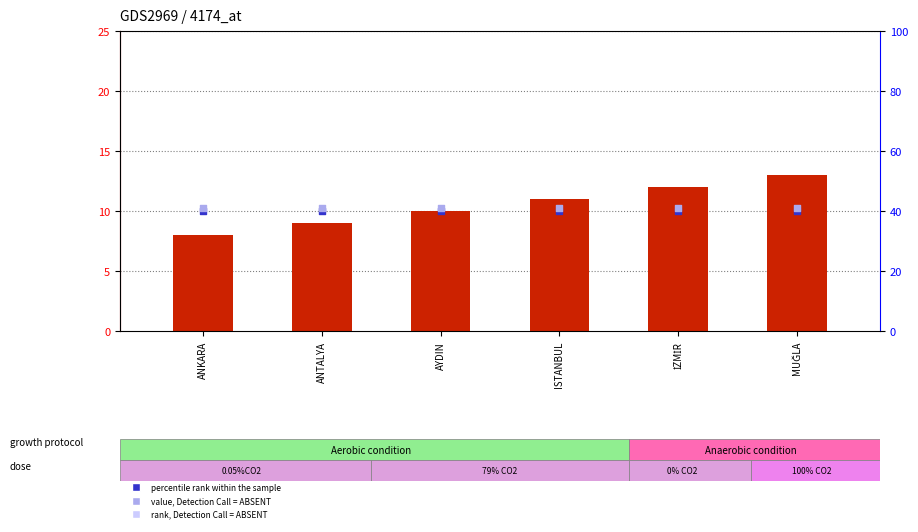

Which series has the largest total across all categories?

count